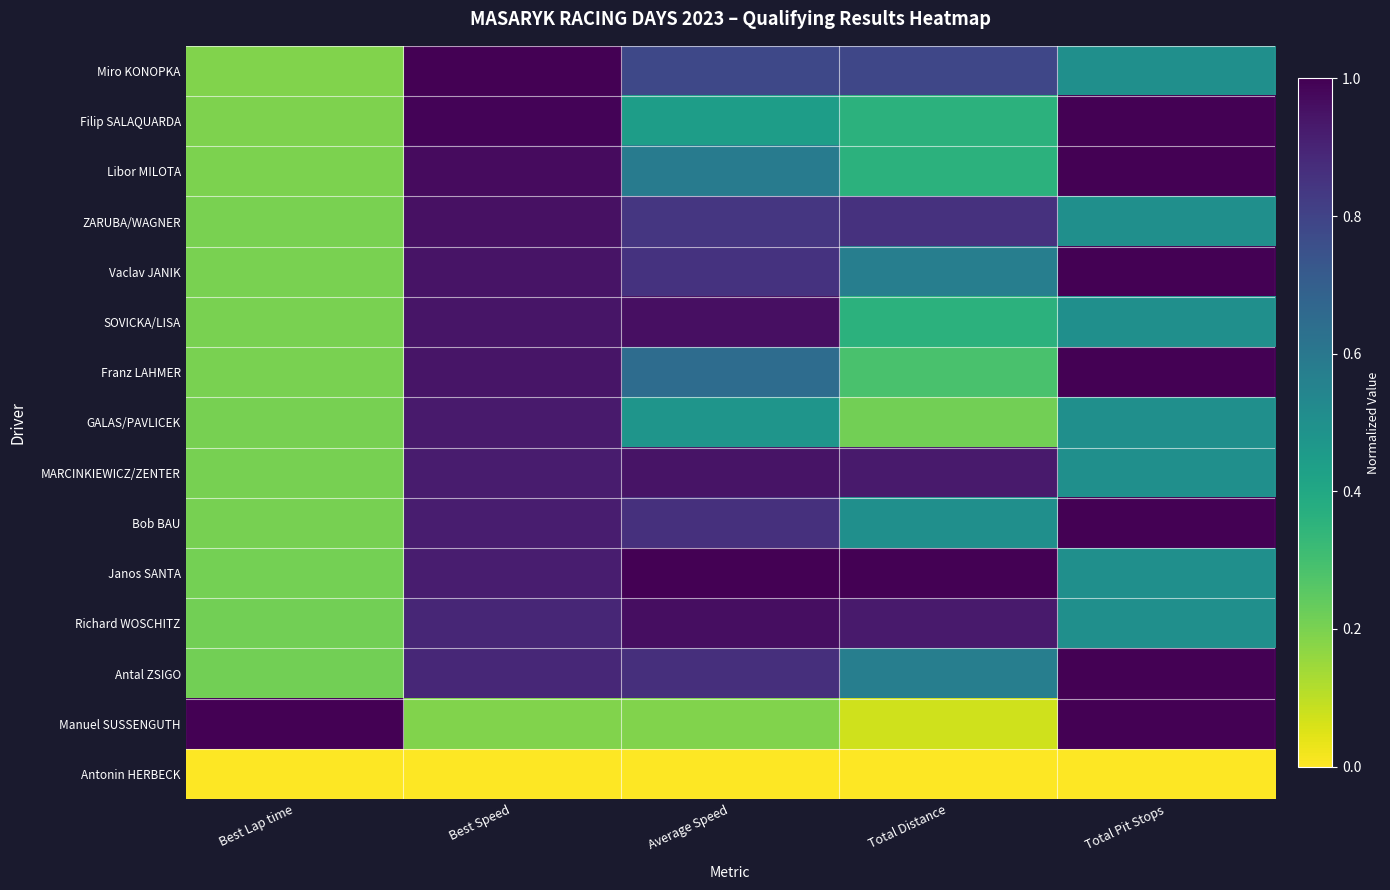

At how many categories does at least one series exceed 0?

5